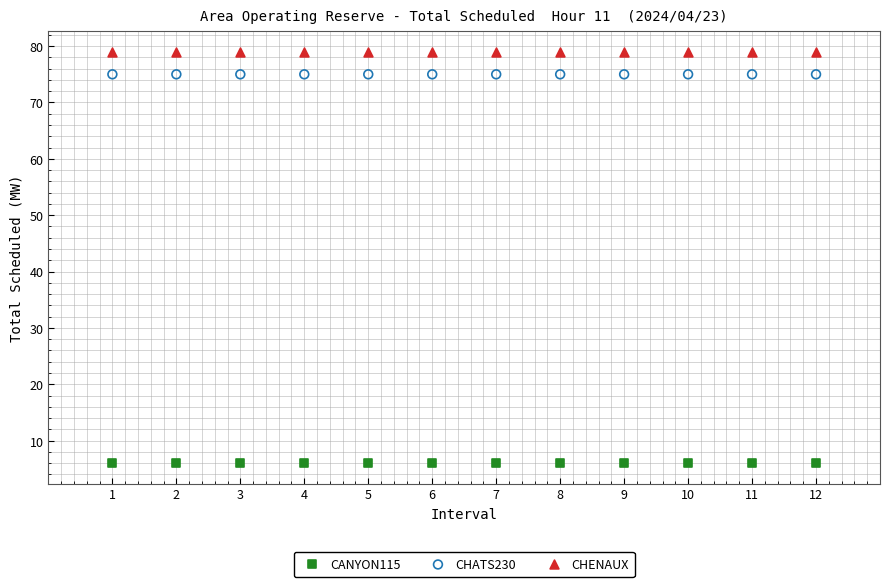

What are all the series names shown in the legend?

CANYON115, CHATS230, CHENAUX